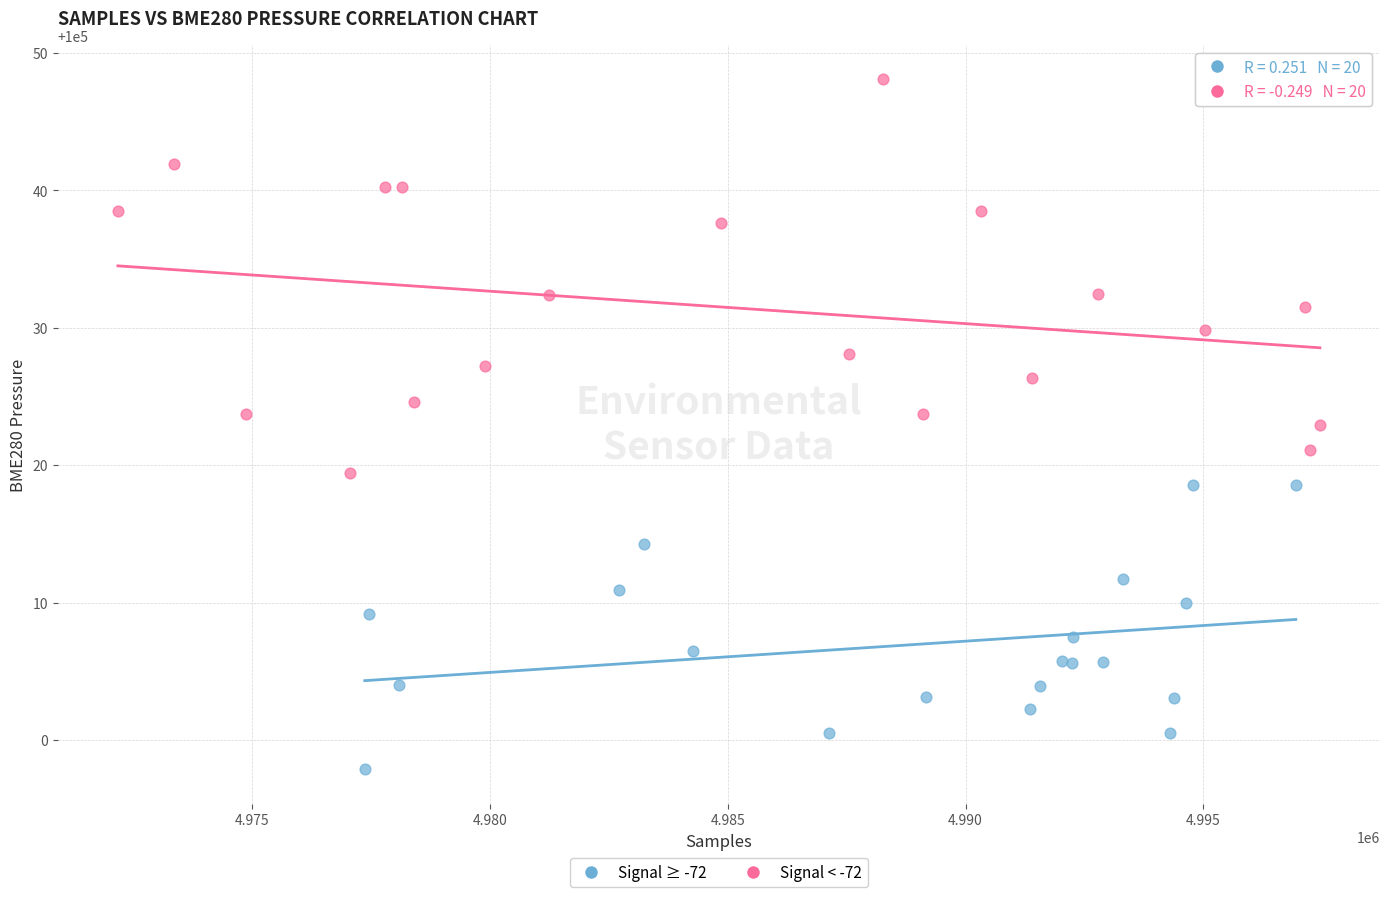

Which series contains the highest Y value?

Signal < -72